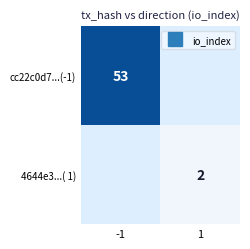

List the labels in order of 4644e3...( 1) value, smallest first.

-1, 1